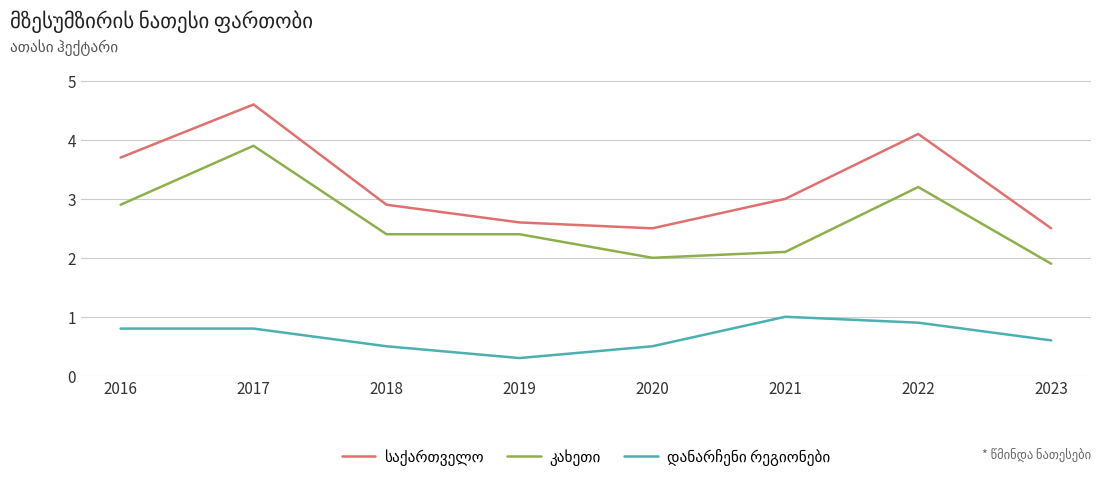

At which category is the sum across all series the highest?

2017